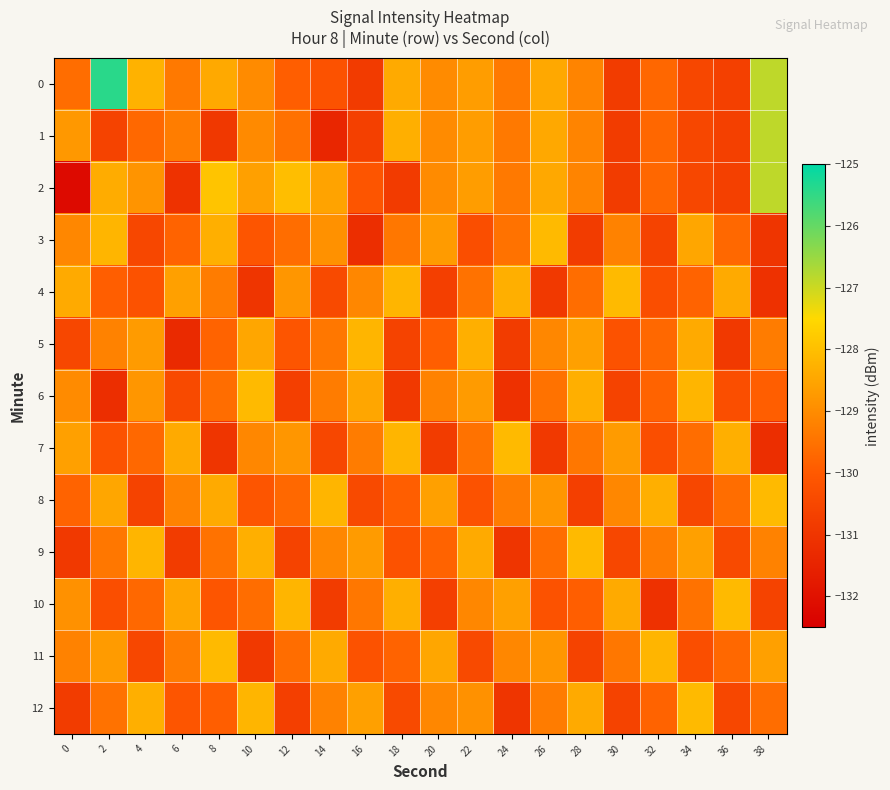

List the series in order of their peak value, lowest first.

5, 3, 4, 6, 7, 8, 9, 10, 11, 12, 1, 2, 0